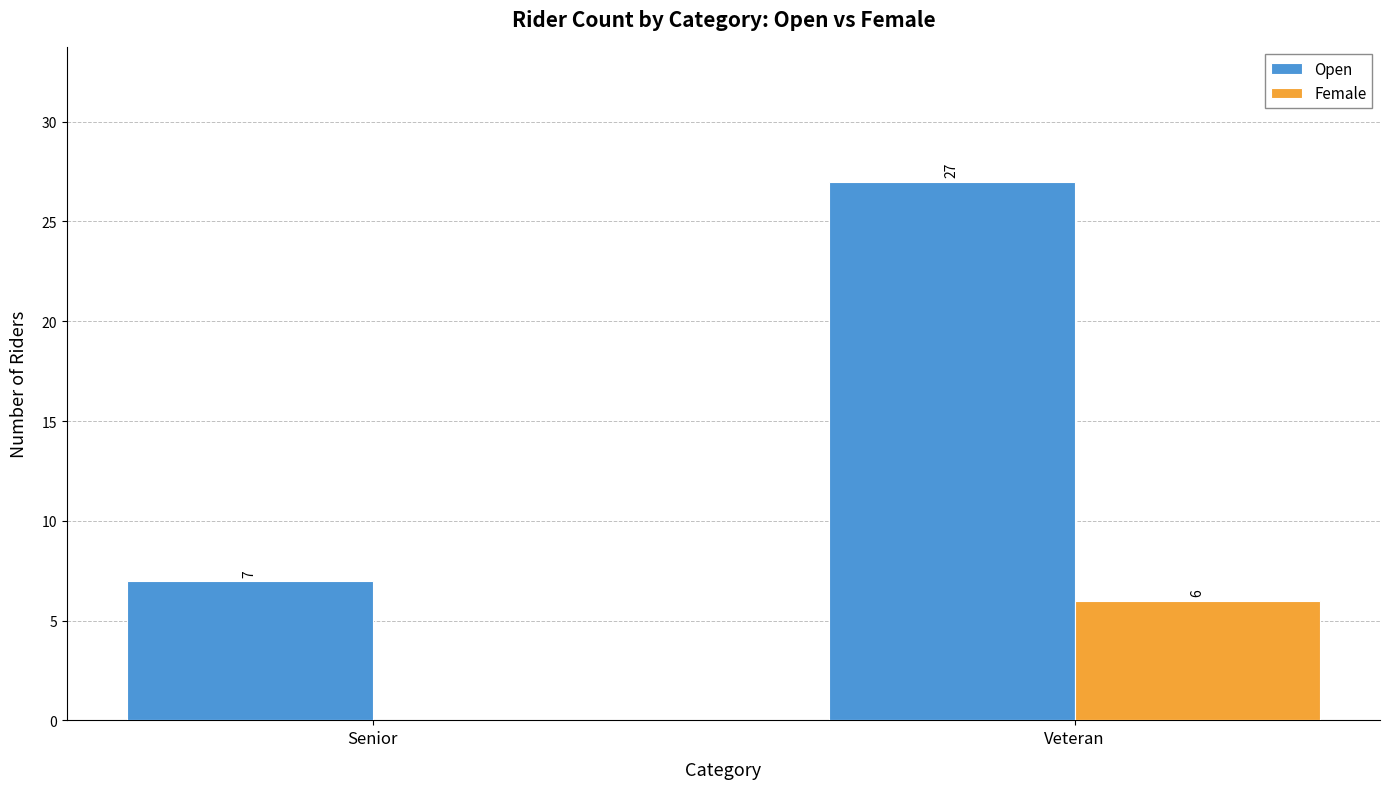

Which series changed the most between Senior and Veteran?

Open